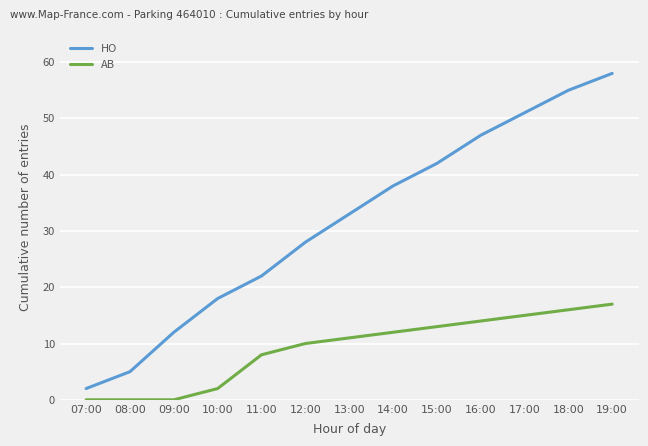

Which category has the lowest value in the HO series?

07:00